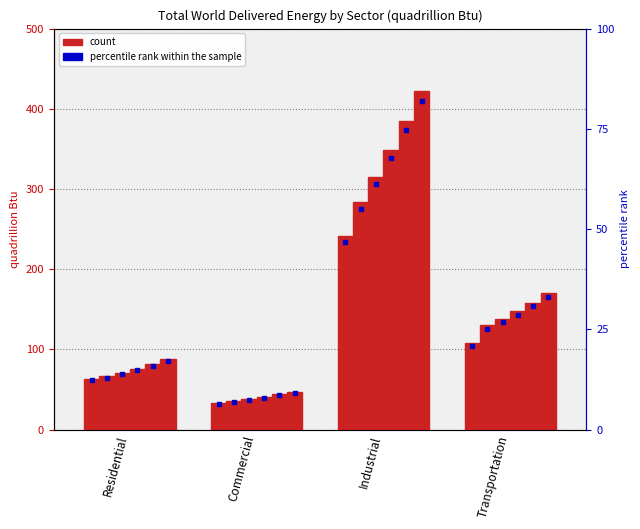

What position from the right is Residential?

4